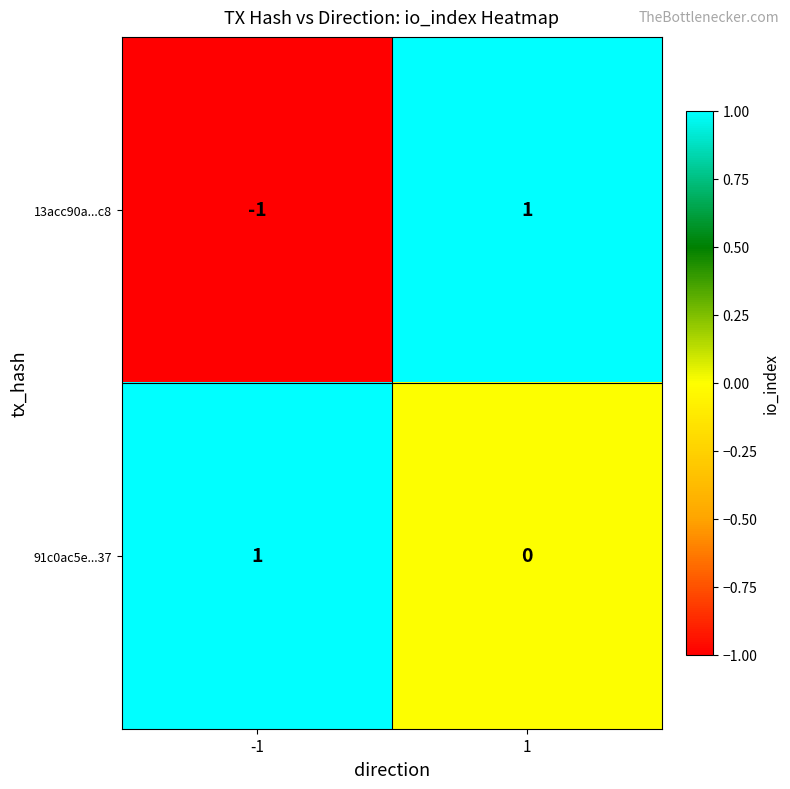

How many distinct data groups are displayed?

2